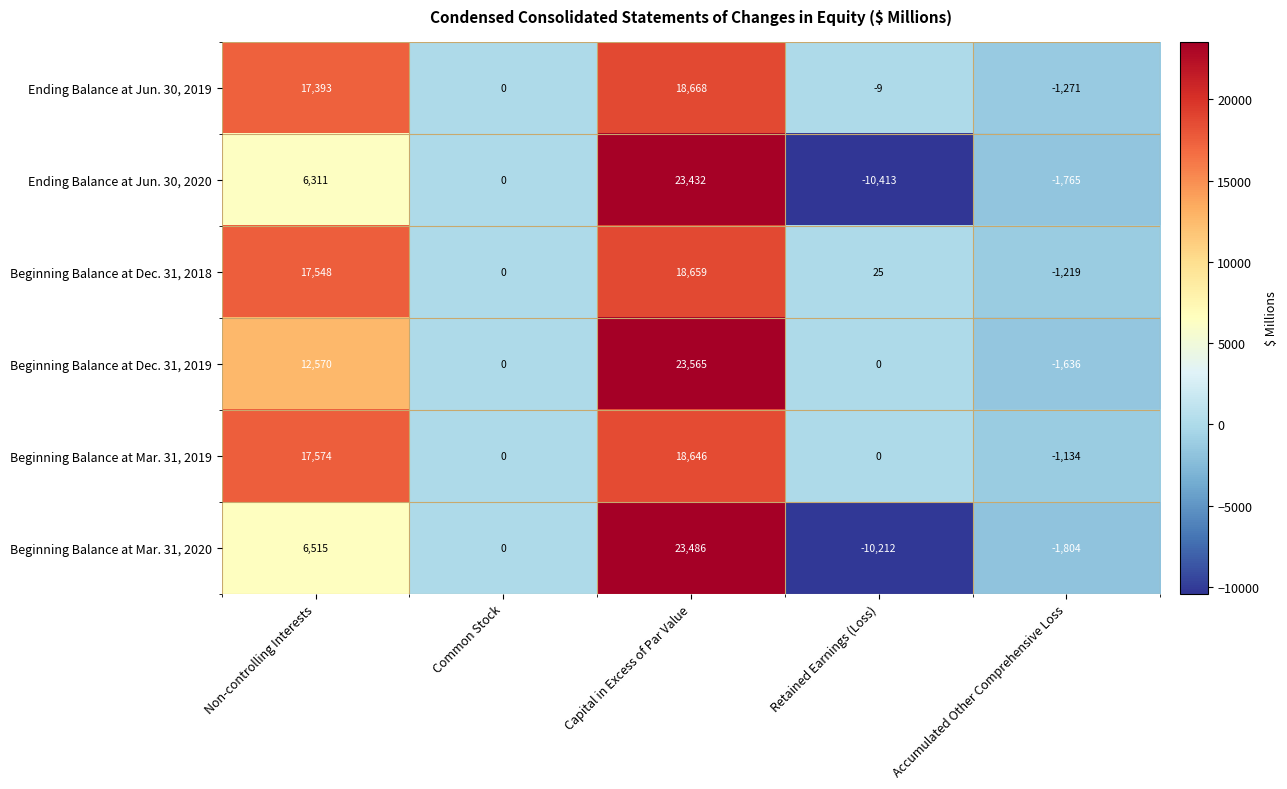

Reading left to right, what are all the values shown in this chart?

Ending Balance at Jun. 30, 2019: 17393	0	18668	-9	-1271
Ending Balance at Jun. 30, 2020: 6311	0	23432	-10413	-1765
Beginning Balance at Dec. 31, 2018: 17548	0	18659	25	-1219
Beginning Balance at Dec. 31, 2019: 12570	0	23565	0	-1636
Beginning Balance at Mar. 31, 2019: 17574	0	18646	0	-1134
Beginning Balance at Mar. 31, 2020: 6515	0	23486	-10212	-1804